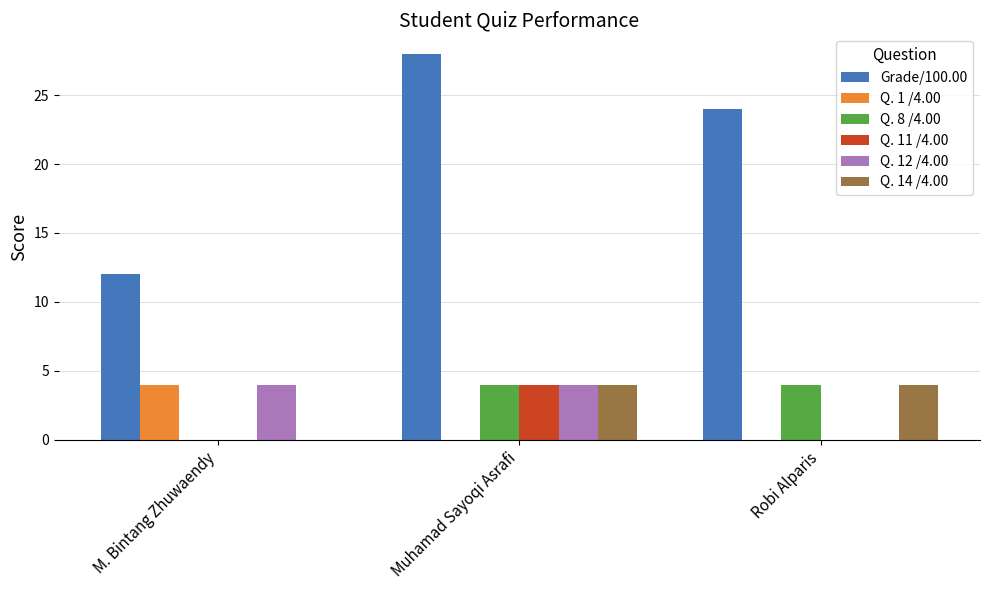

At which label is Grade/100.00 closest to 20?

Robi Alparis